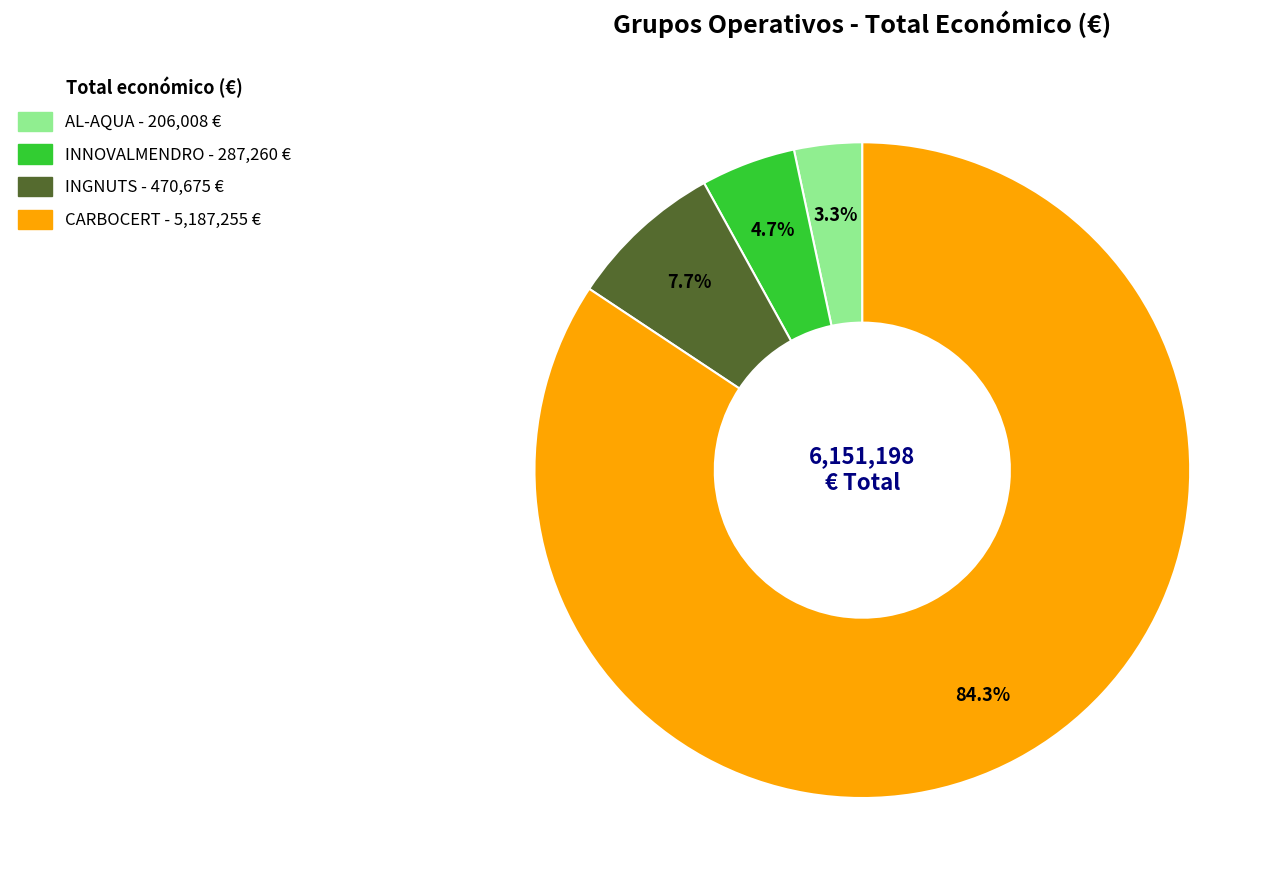

Rank the categories by value from highest to lowest.

CARBOCERT, INGNUTS, INNOVALMENDRO, AL-AQUA